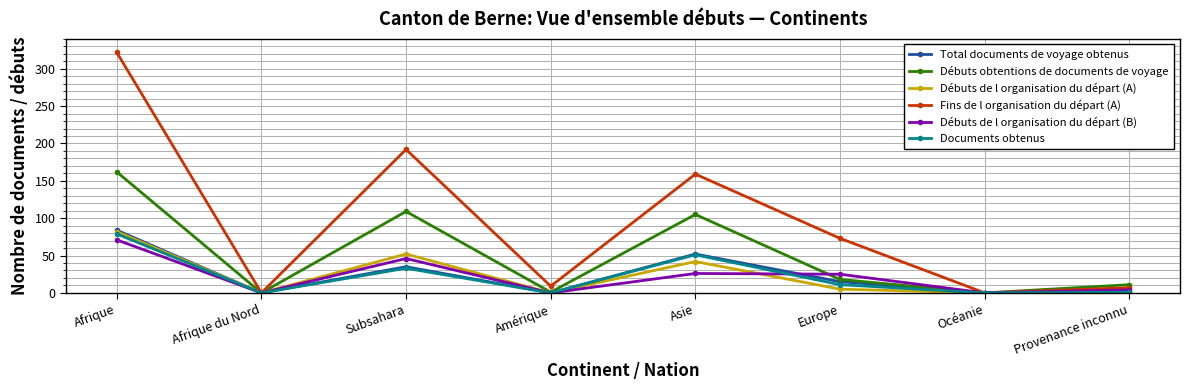

What are all the series names shown in the legend?

Total documents de voyage obtenus, Débuts obtentions de documents de voyage, Débuts de l organisation du départ (A), Fins de l organisation du départ (A), Débuts de l organisation du départ (B), Documents obtenus